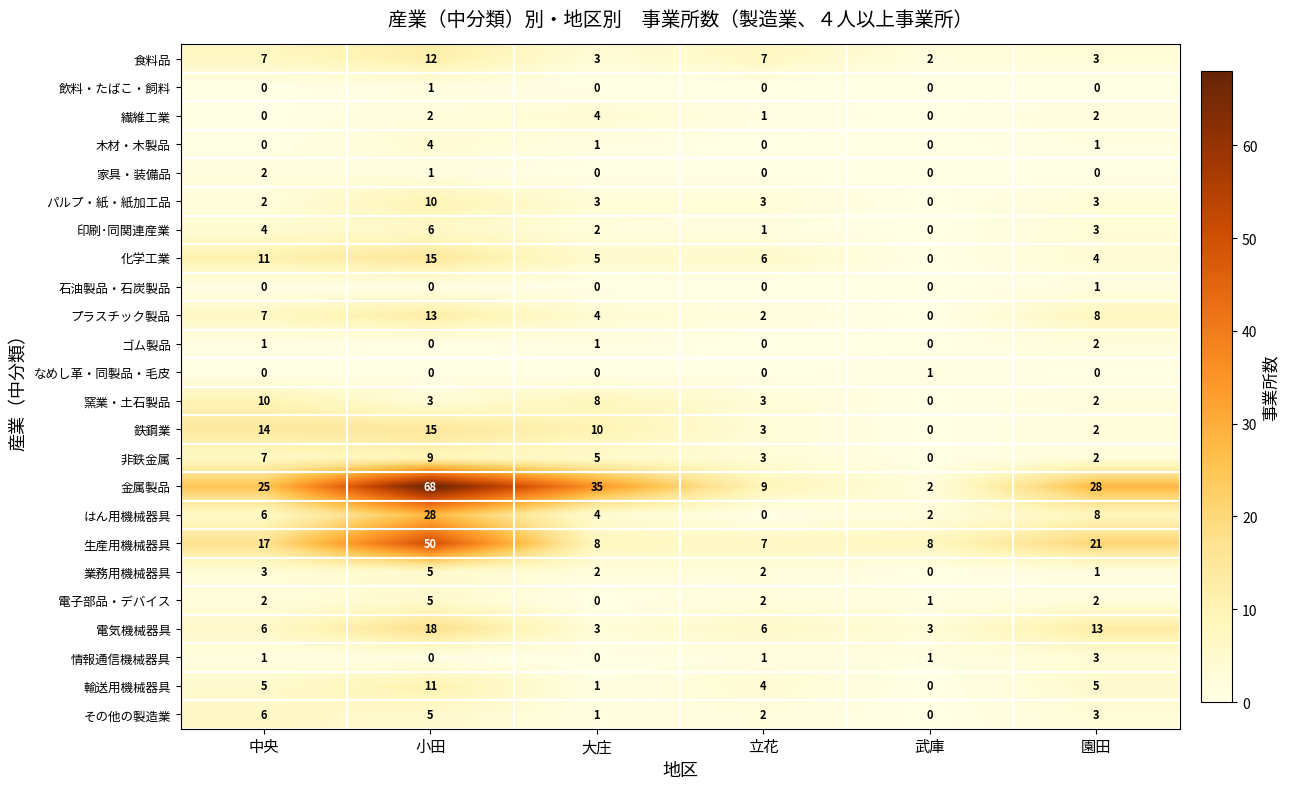

What is the sum of all パルプ・紙・紙加工品 values?

21